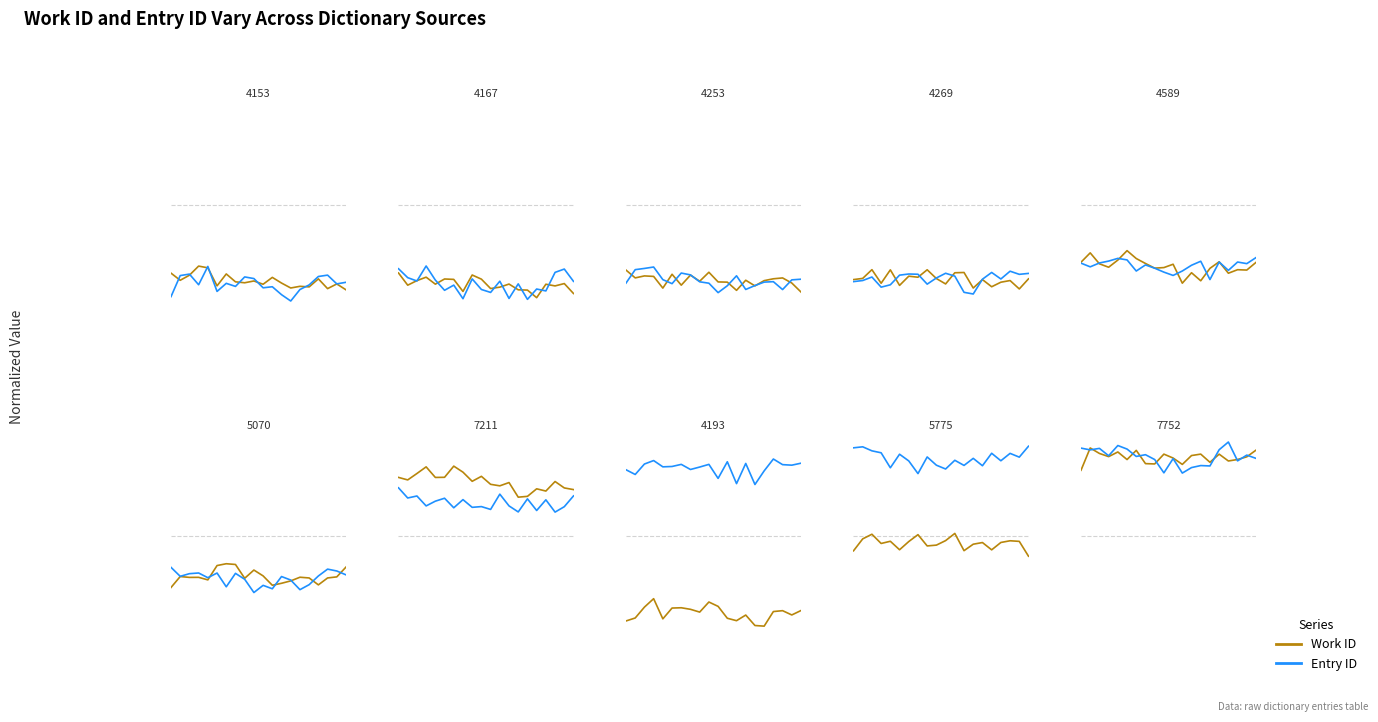

What is the total value across all series at 10?

2.0